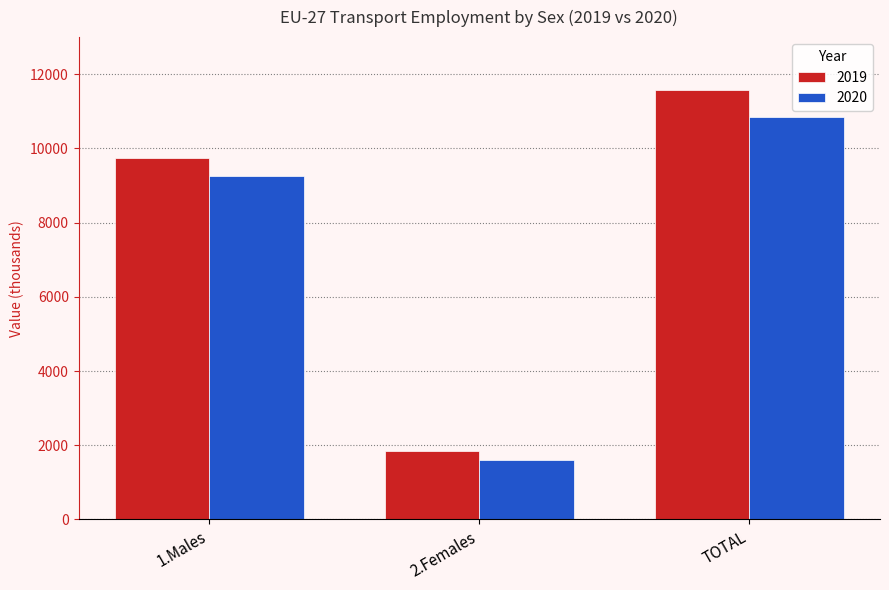

What is the difference between the second highest and minimum values in the 2020 series?

7647.8